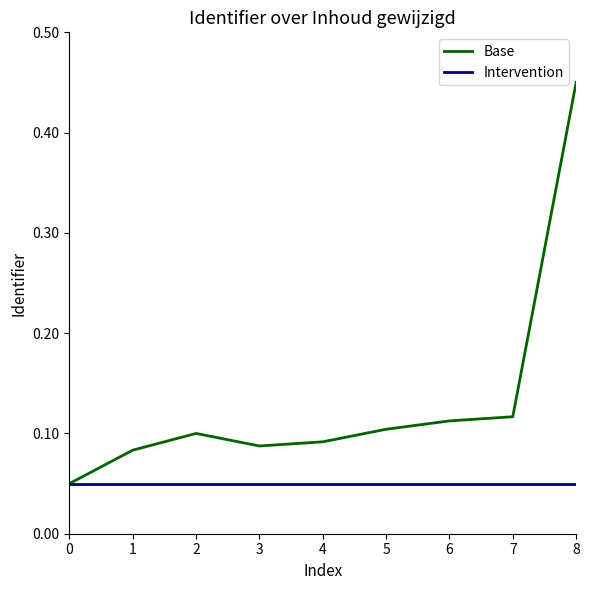

At which category is the sum across all series the highest?

8